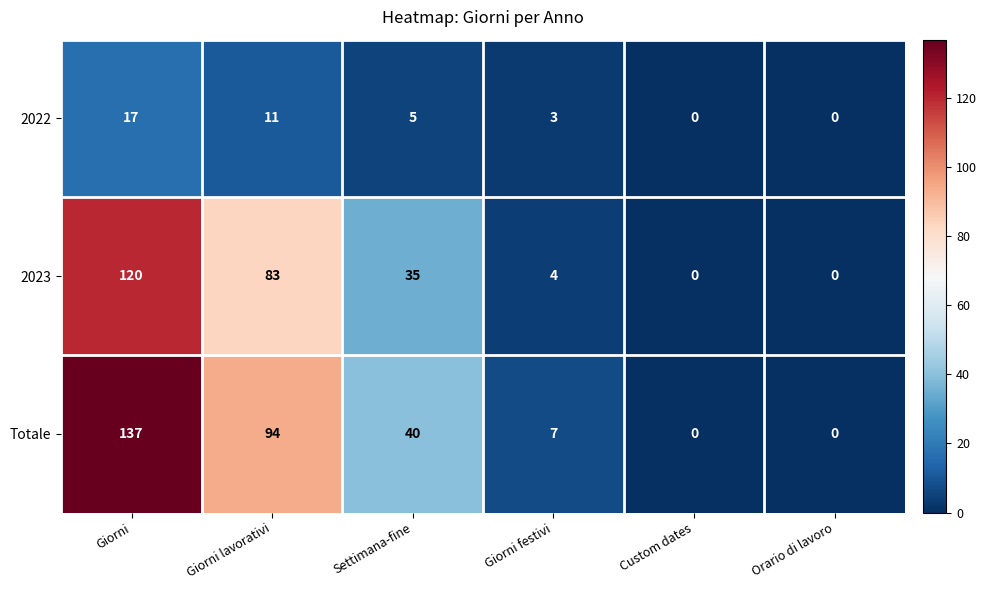

What is the spread (max minus min) of values at Giorni festivi?

4